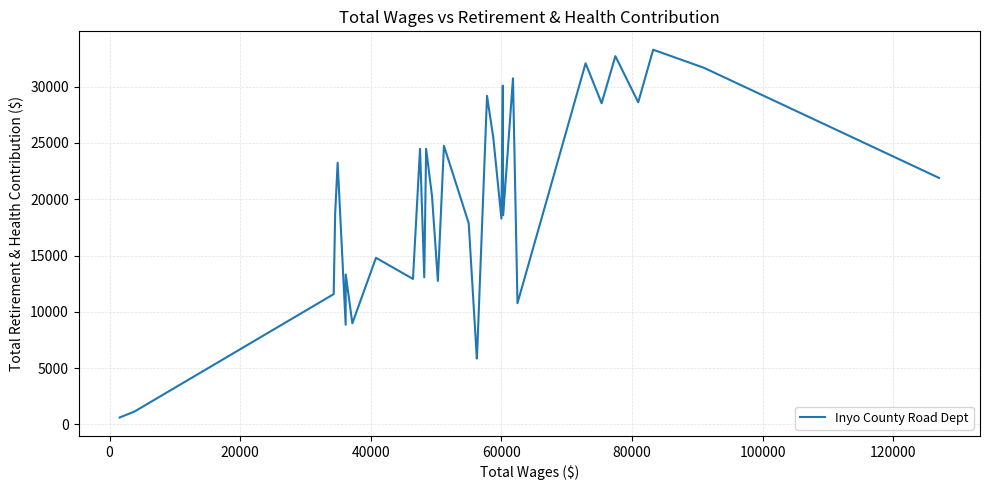

What is the difference between the maximum and minimum values?

32654.0